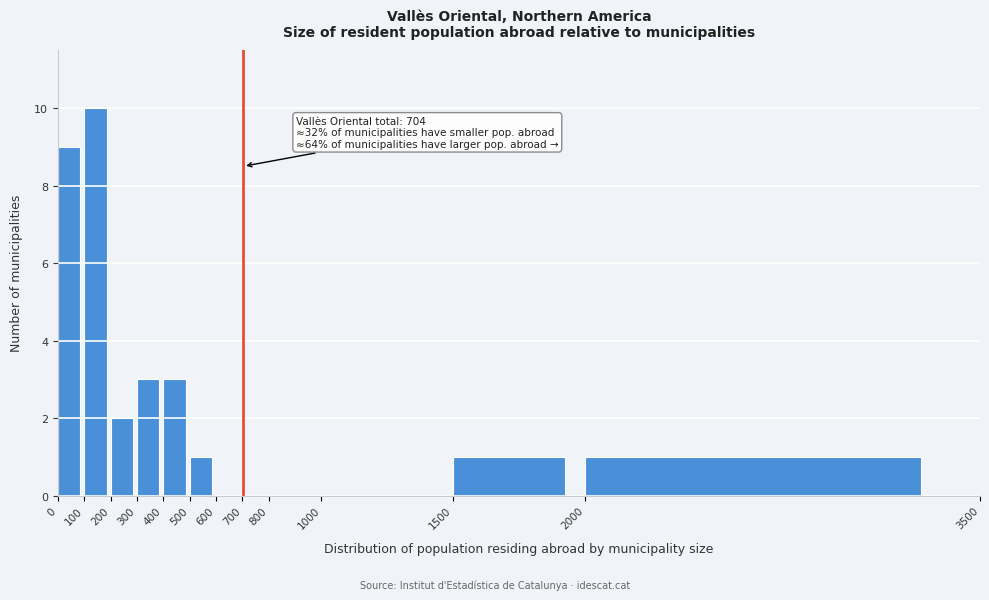

Over which range of the x-axis is the bar tallest?

100 to 200